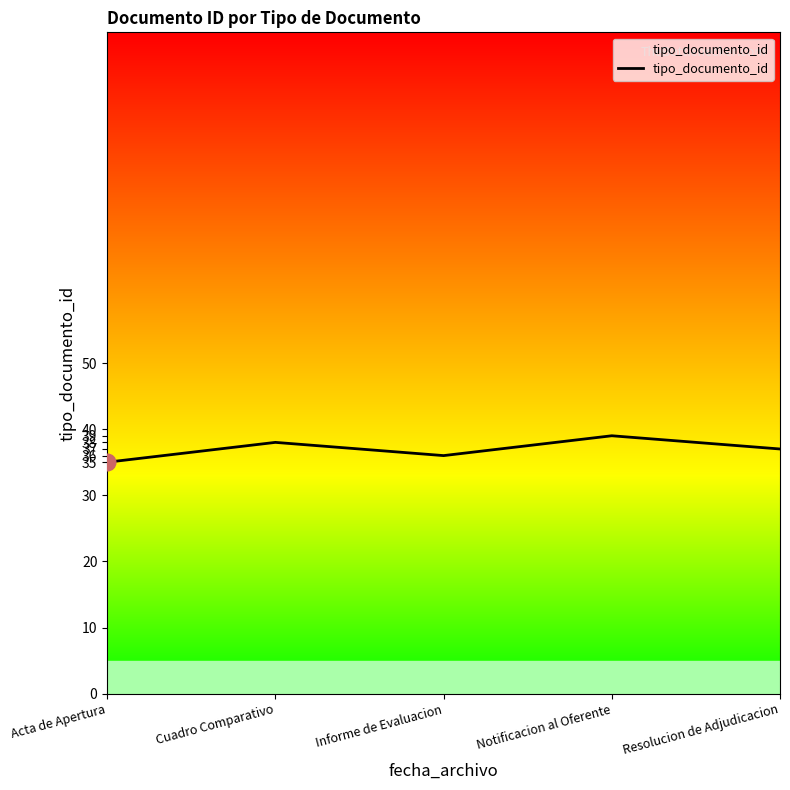

What is the sum of the values at Informe de Evaluacion and Acta de Apertura?

71